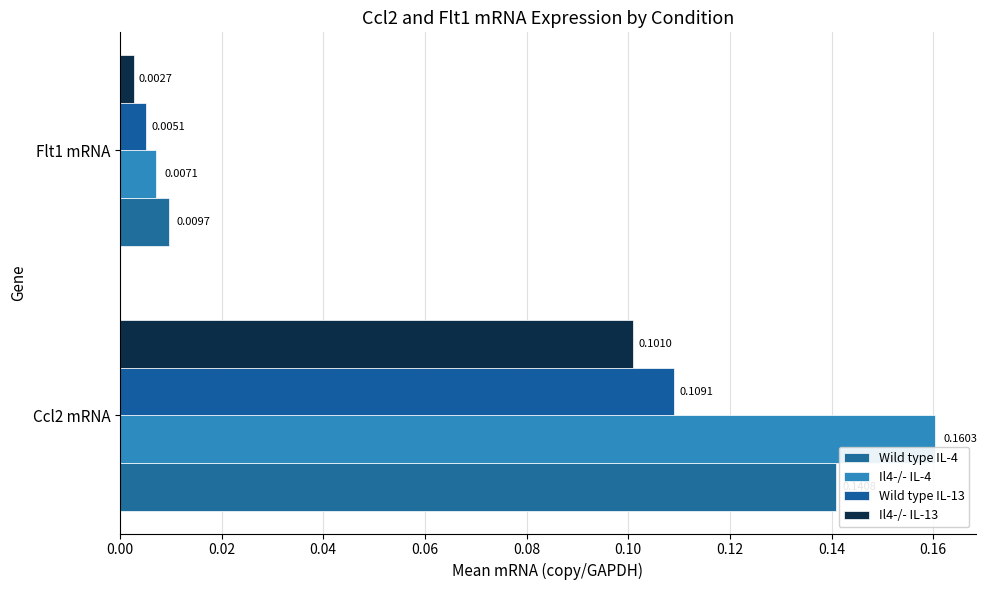

Reading right to left, extract all data points from this chart.

Wild type IL-4: 0.0	0.1
Il4-/- IL-4: 0.0	0.2
Wild type IL-13: 0.0	0.1
Il4-/- IL-13: 0.0	0.1